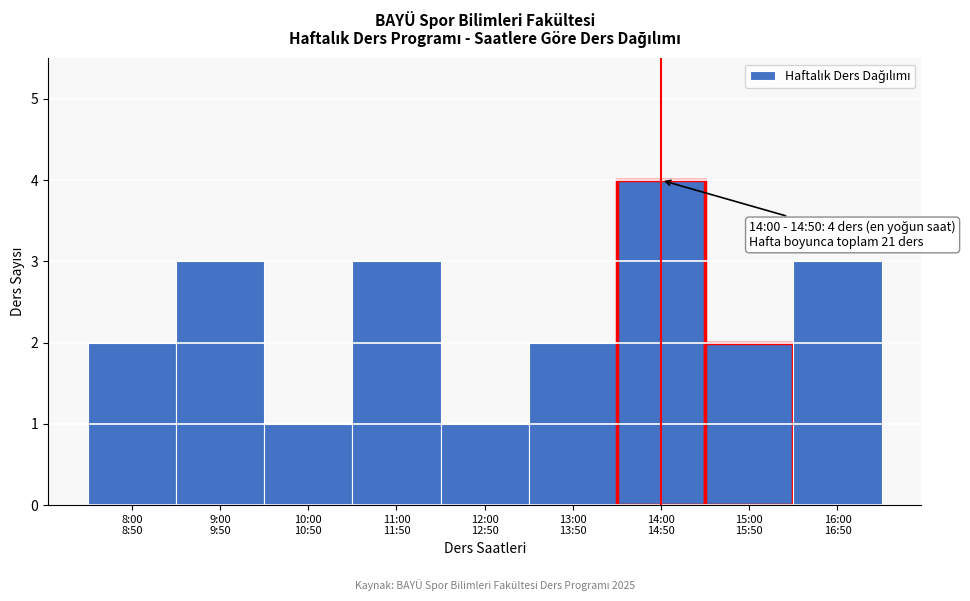

Reading left to right, what are all the values shown in this chart?

2	3	1	3	1	2	4	2	3